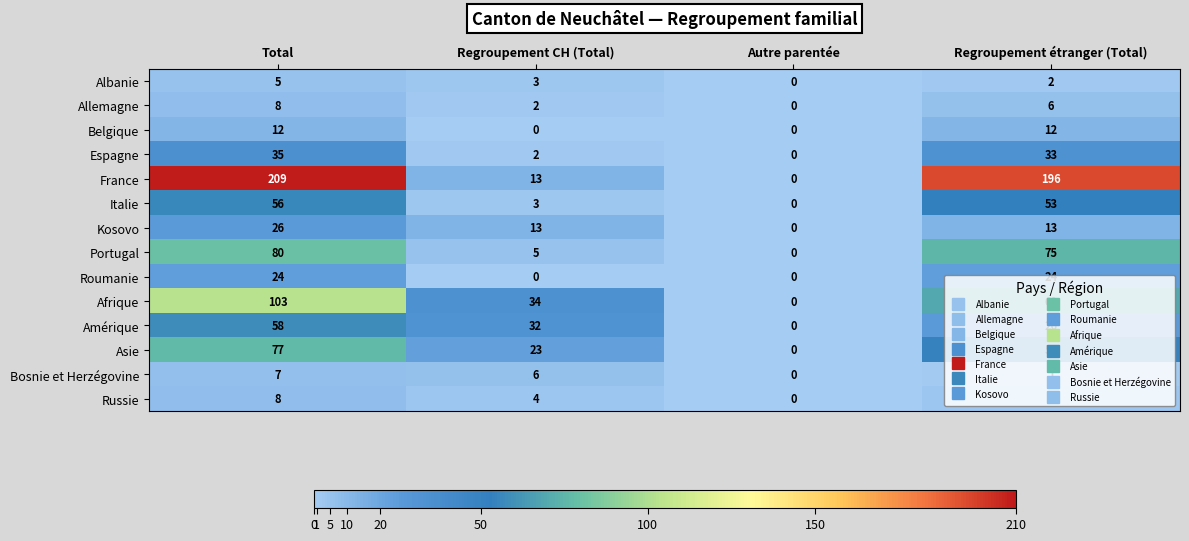

Which series has the largest range (max minus min)?

France